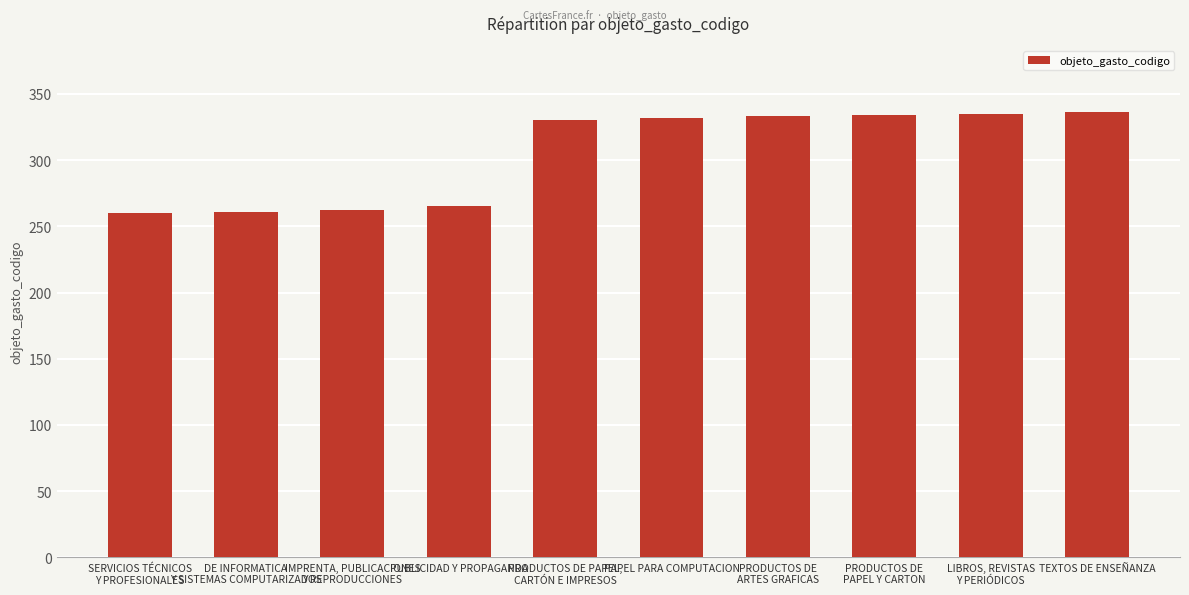

The chart shows a value of 463 at TEXTOS DE ENSEÑANZA. True or false?

False